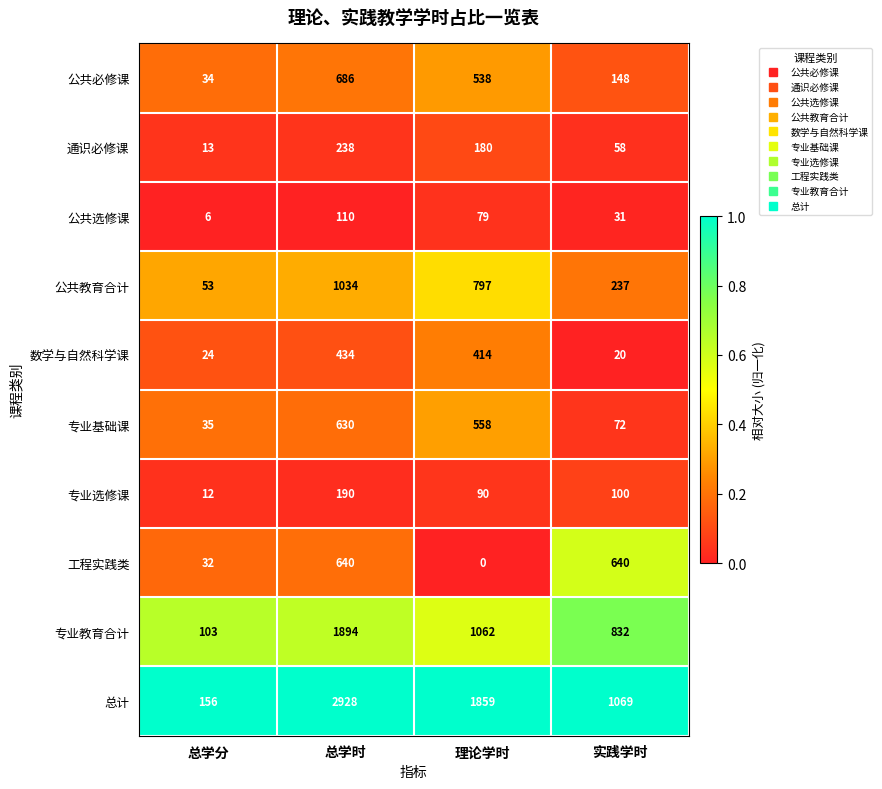

What is the spread (max minus min) of values at 总学时?

2818